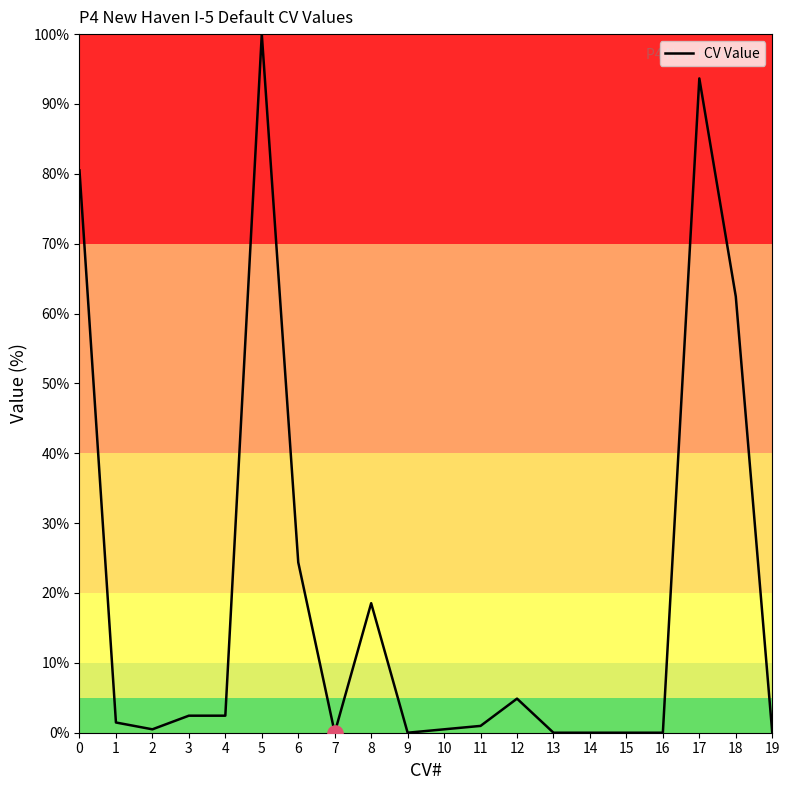

What is the change in value from 2 to 18?

+62.0